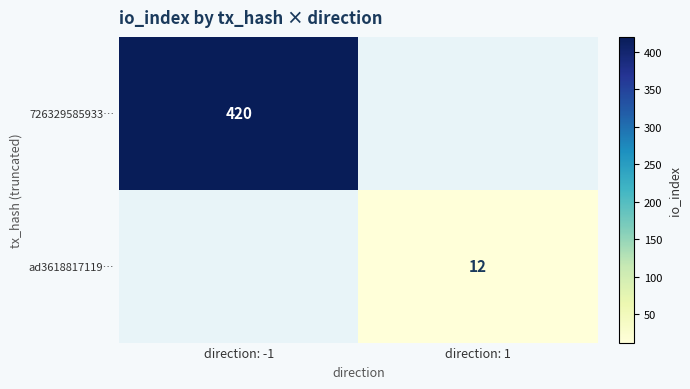

True or false: ad3618817119… has a value of 12 at direction: 1.

True